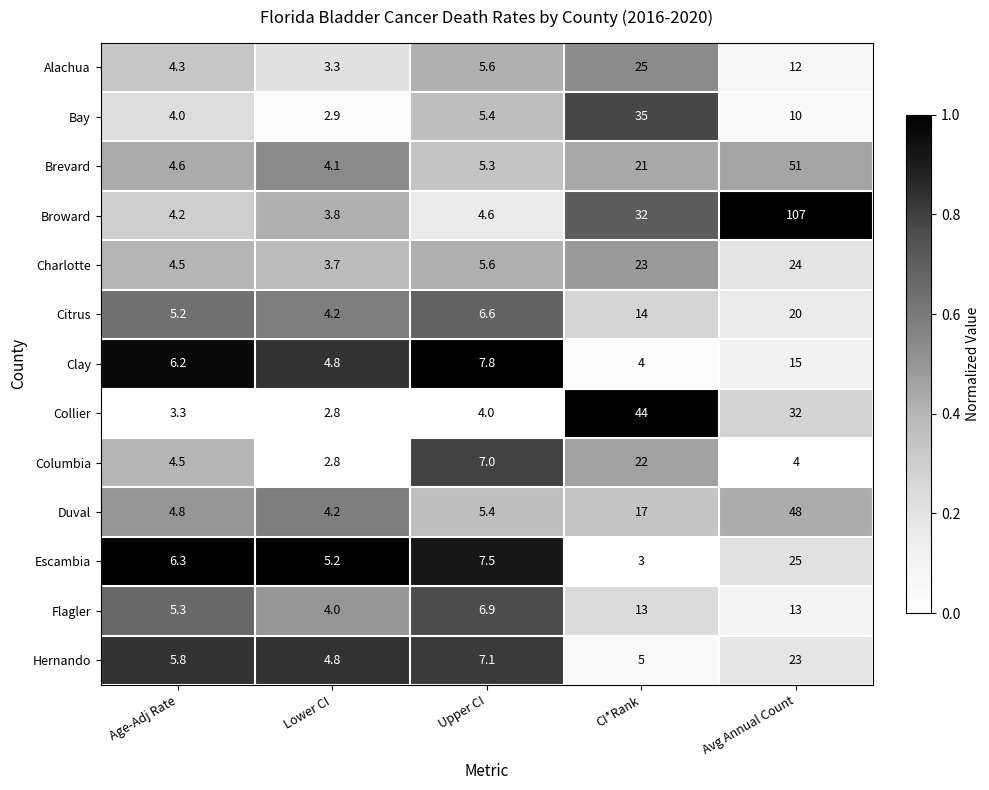

How many distinct data groups are displayed?

13